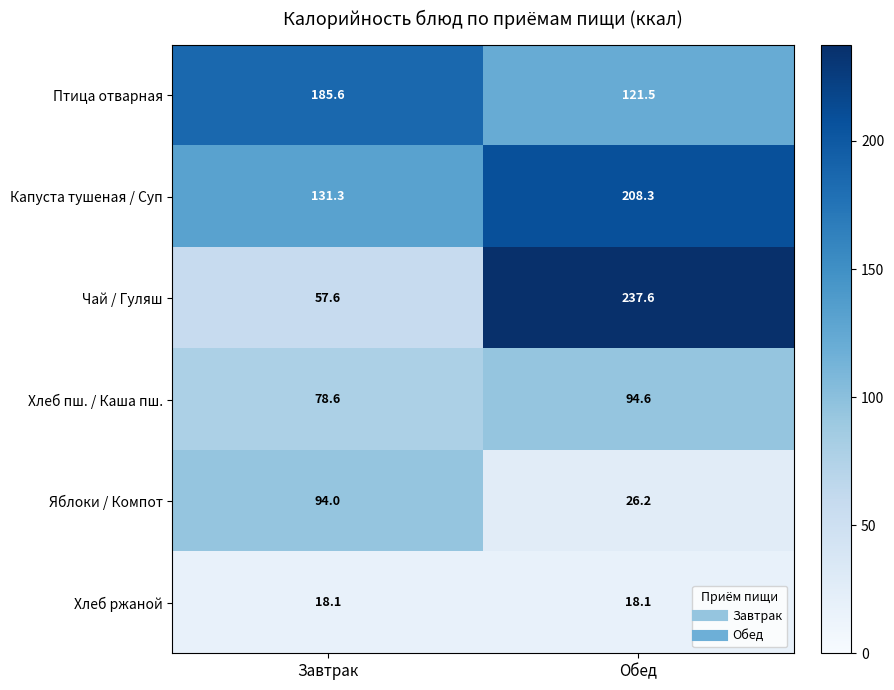

Reading right to left, list all the values displayed in this chart.

Птица отварная: 121.5	185.6
Капуста тушеная / Суп: 208.3	131.3
Чай / Гуляш: 237.6	57.6
Хлеб пш. / Каша пш.: 94.6	78.6
Яблоки / Компот: 26.2	94.0
Хлеб ржаной: 18.1	18.1